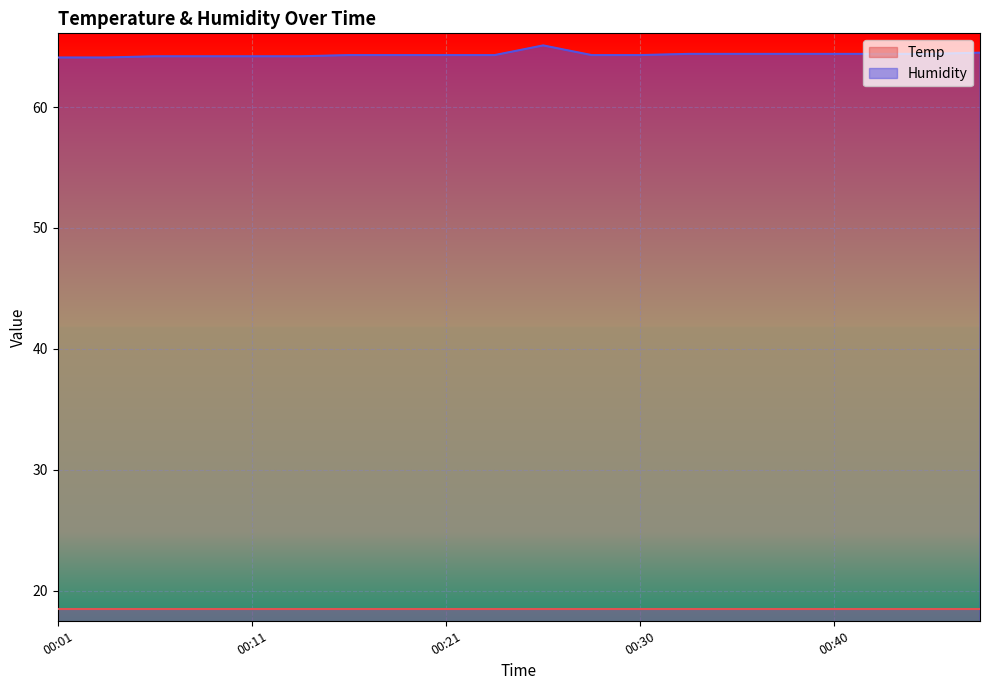

What is the average value?

64.3